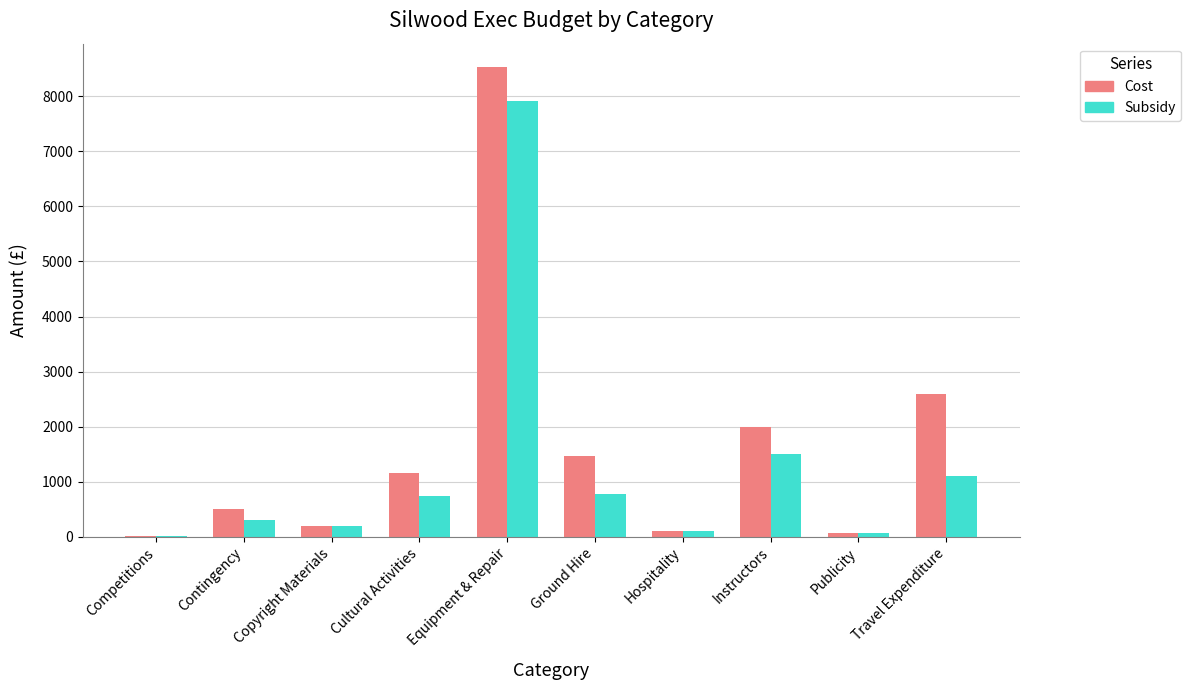

What is the highest value of the Cost series?

8529.3